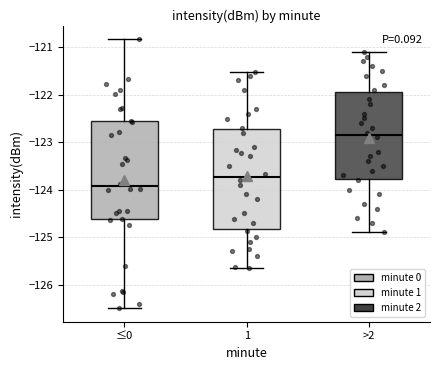

Reading left to right, read every box against the y-axis: the position of its median line, the range the box covers, and the ends of its whiskers. The values are not printed on the chart, so give them approximately, as read against the axis.

≤0: median -123.9, box -124.6 to -122.6, whiskers -126.5 to -120.8
1: median -123.7, box -124.8 to -122.7, whiskers -125.6 to -121.5
>2: median -122.8, box -123.8 to -121.9, whiskers -124.9 to -121.1